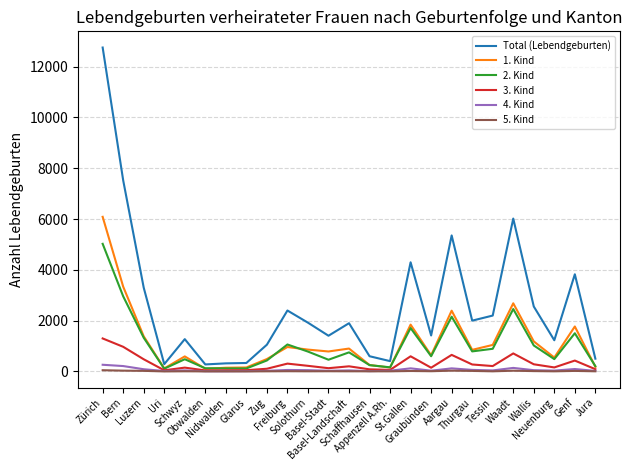

In 4. Kind, how many points are higher than both neighbors (excluding endpoints)?

7